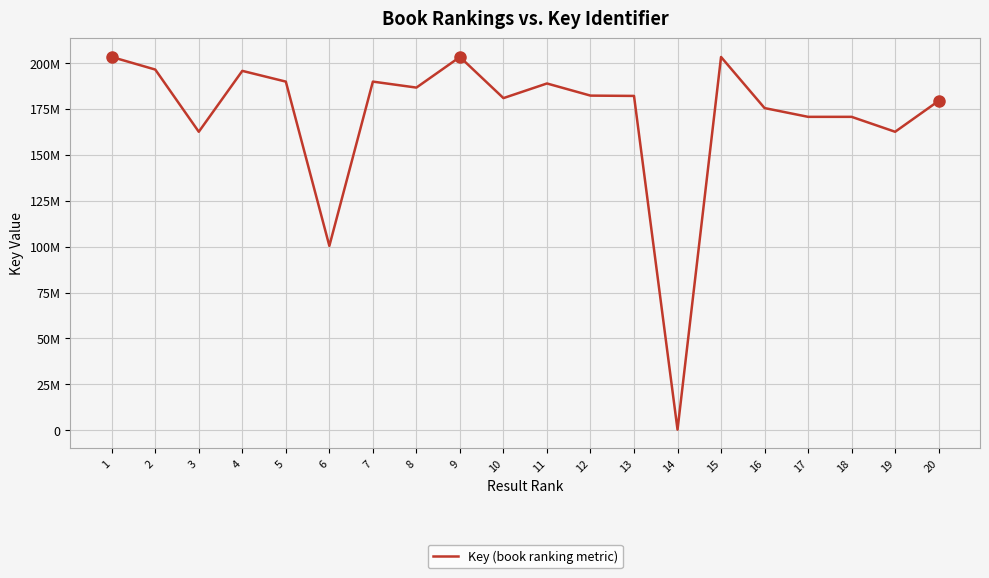

Is this an area chart (filled region under the line)?

No